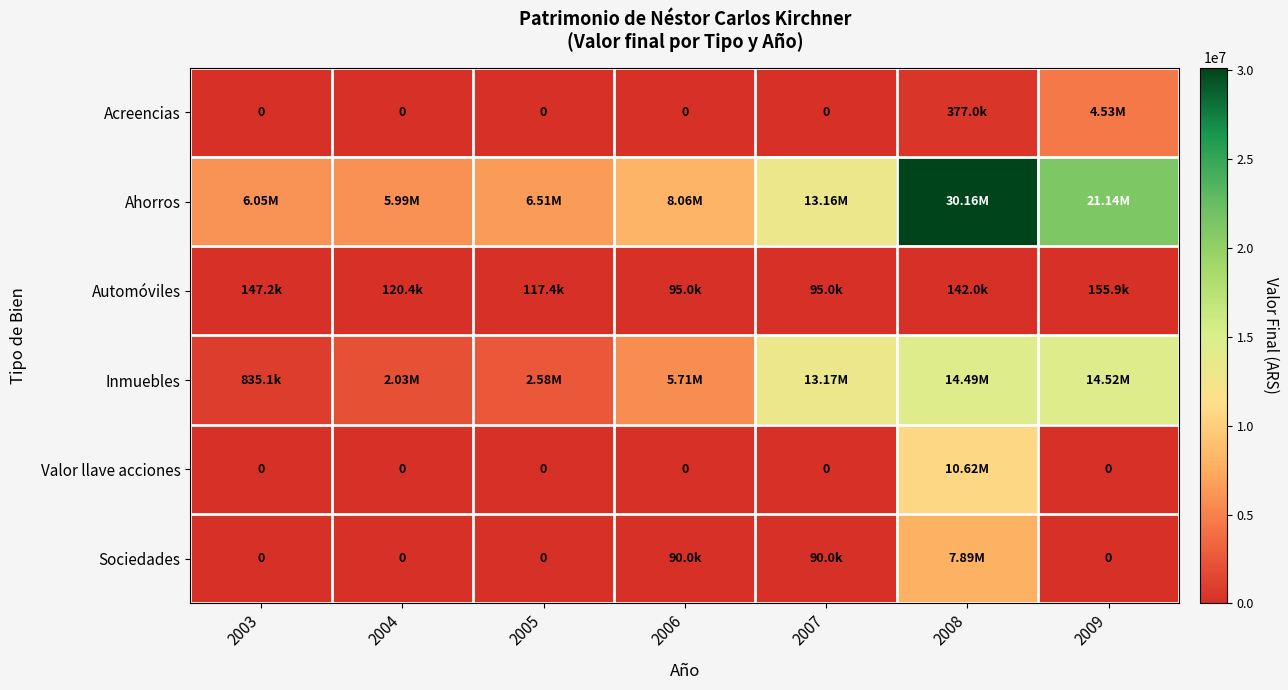

What is the difference between the Automóviles values at 2004 and 2009?

35486.0